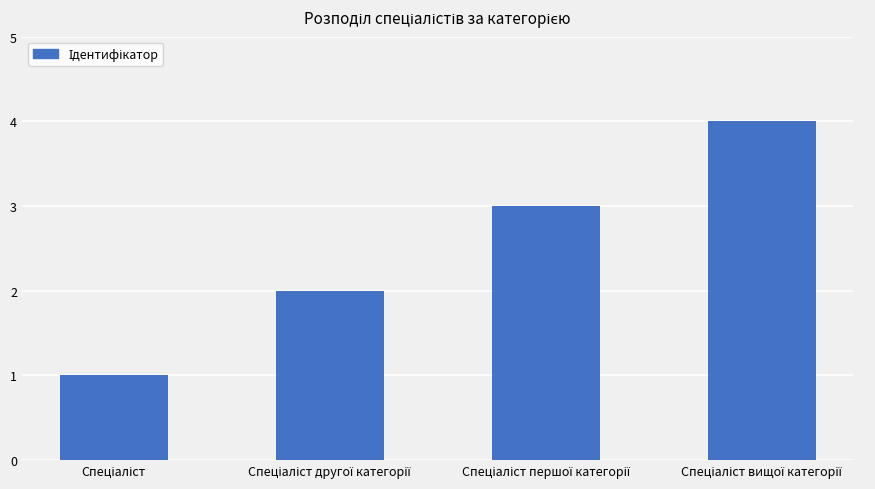

How many values are between 2 and 4?

3